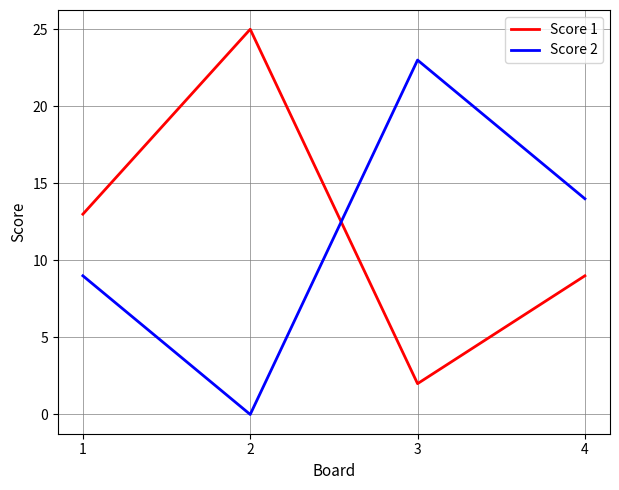

What is the total value across all series at 1?

22